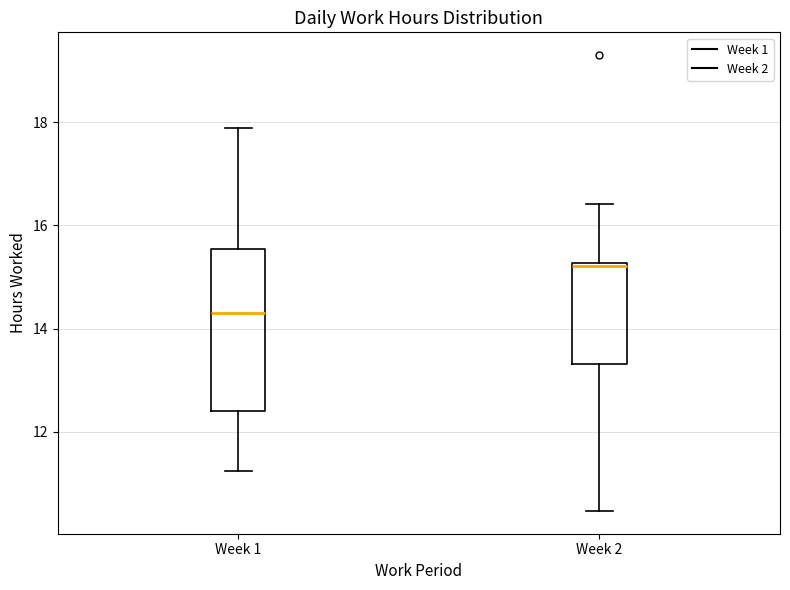

Reading left to right, transcribe this box plot: for each box, give where its median line is, the range the box spans, and where its two whiskers end, as read against the y-axis. The values are not printed on the chart, so give them approximately, as read against the axis.

Week 1: median 14.4, box 12.4 to 15.6, whiskers 11.2 to 17.8
Week 2: median 15.2, box 13.4 to 15.2, whiskers 10.4 to 16.4